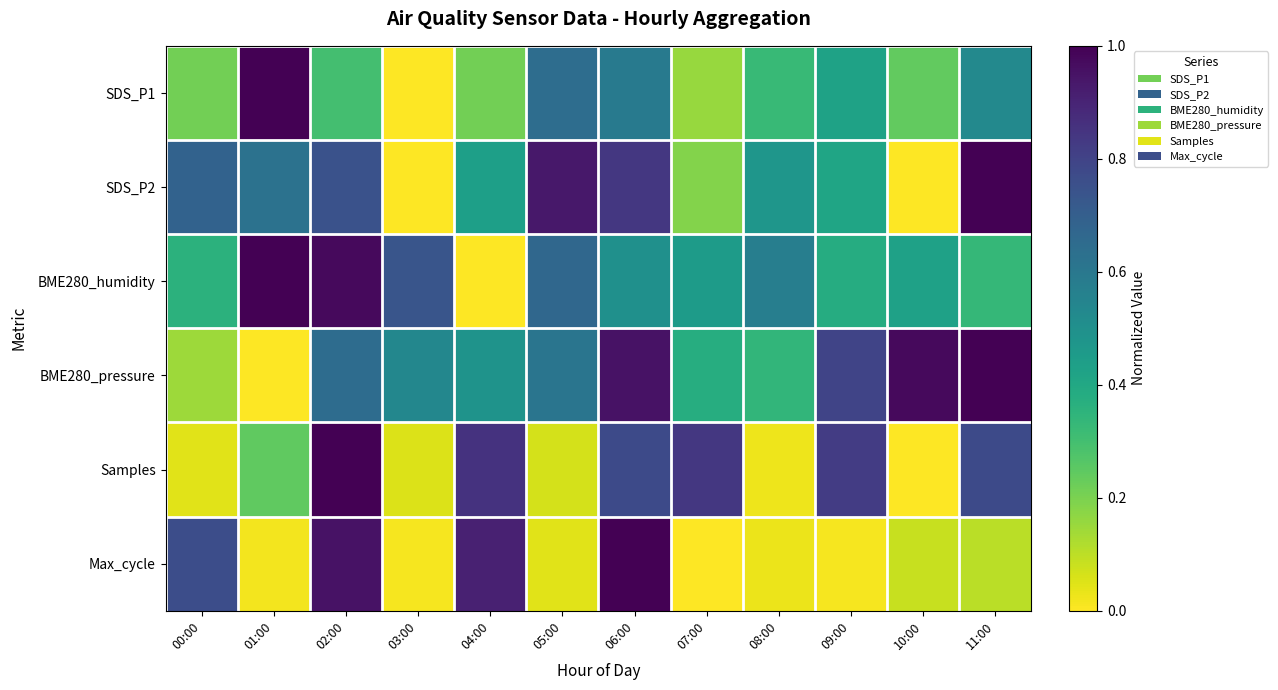

Rank the series by their maximum value, from highest to lowest.

Samples, Max_cycle, BME280_pressure, SDS_P1, SDS_P2, BME280_humidity